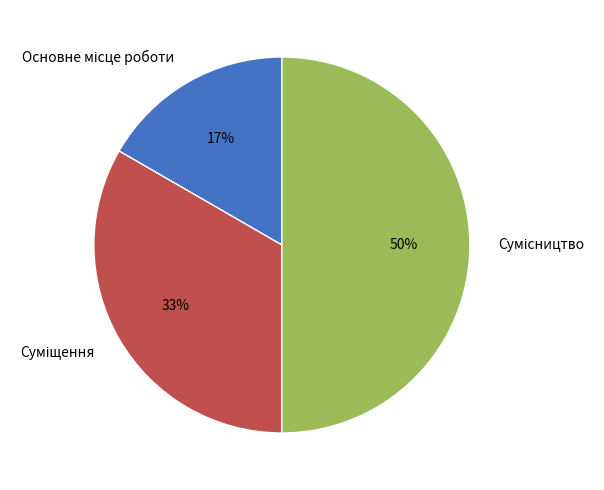

To the nearest percent, what is the difference between the largest and smallest slice percentages?

33%